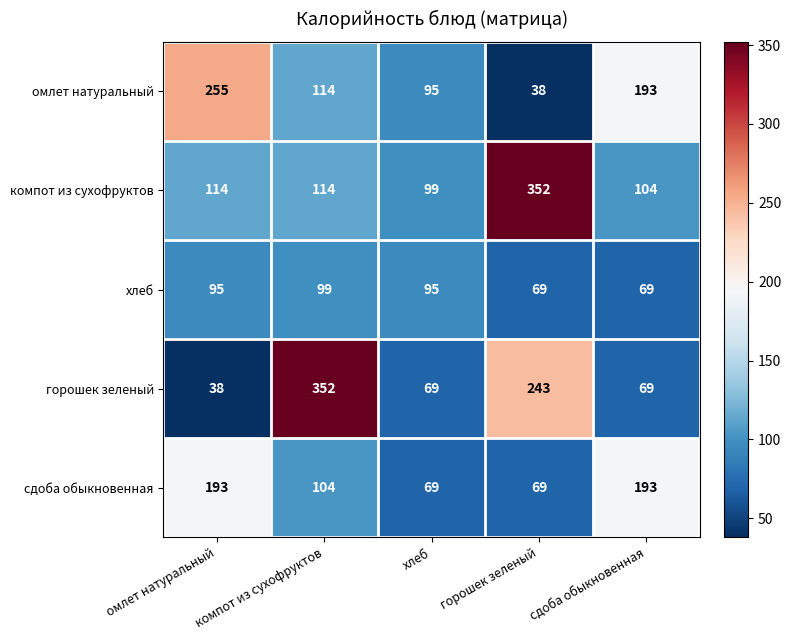

Which series has the largest range (max minus min)?

горошек зеленый